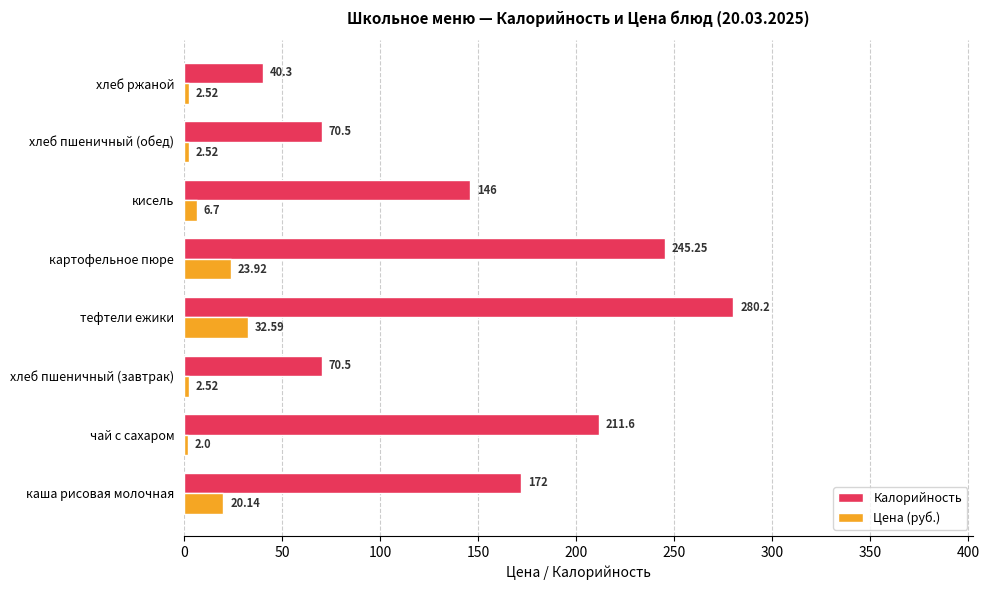

What are all the series names shown in the legend?

Калорийность, Цена (руб.)